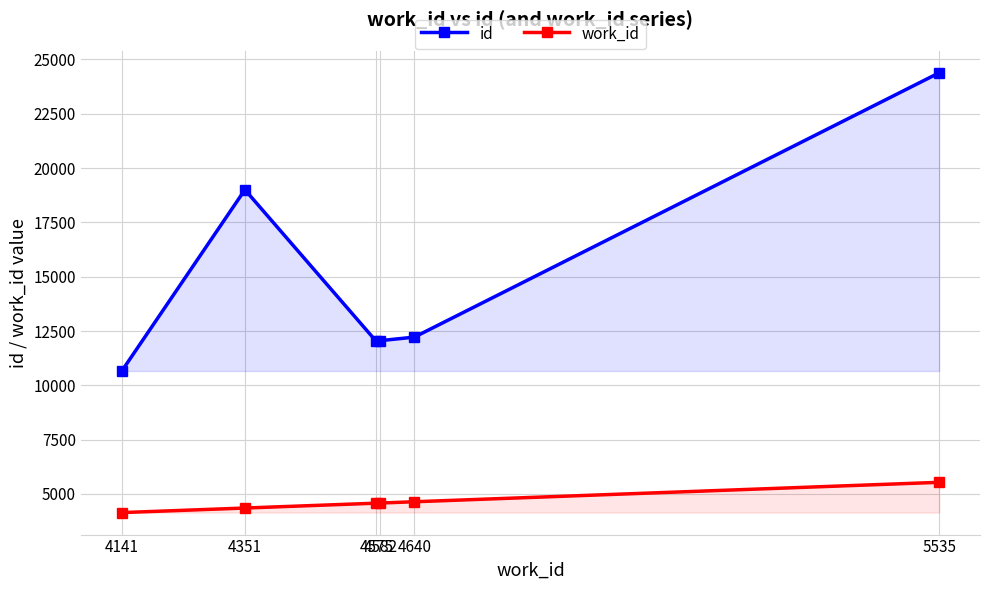

At which category is the sum across all series the highest?

5535